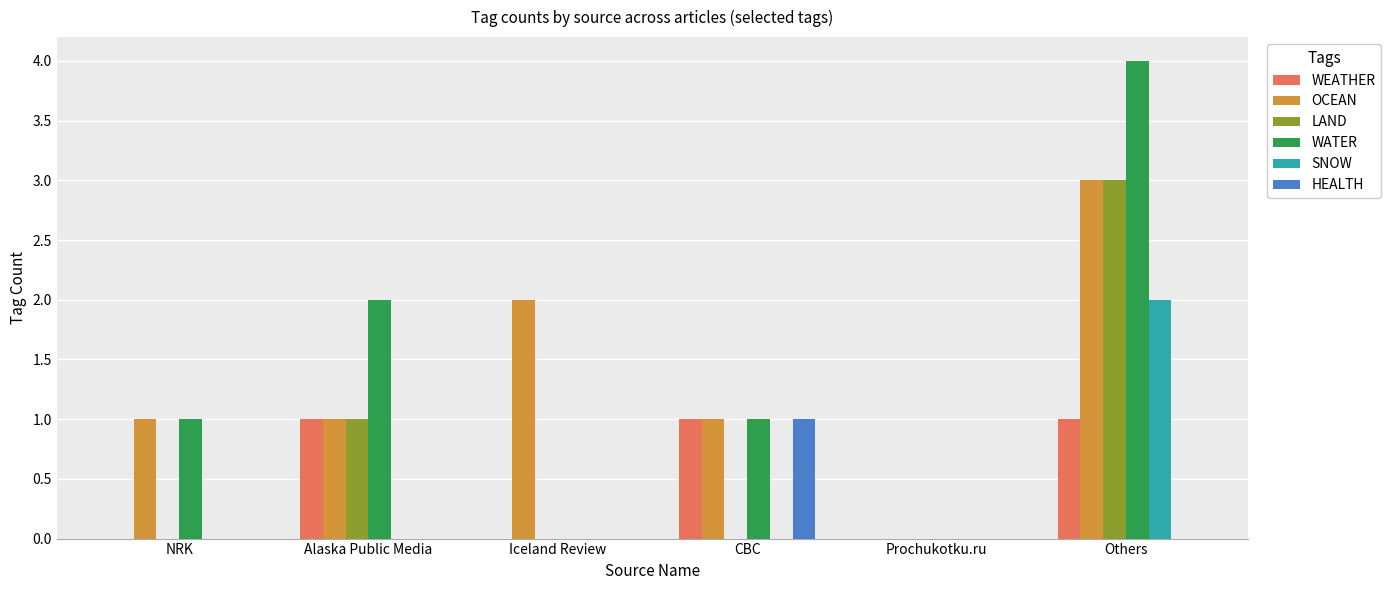

Between Iceland Review and Prochukotku.ru, which series saw the biggest shift?

OCEAN